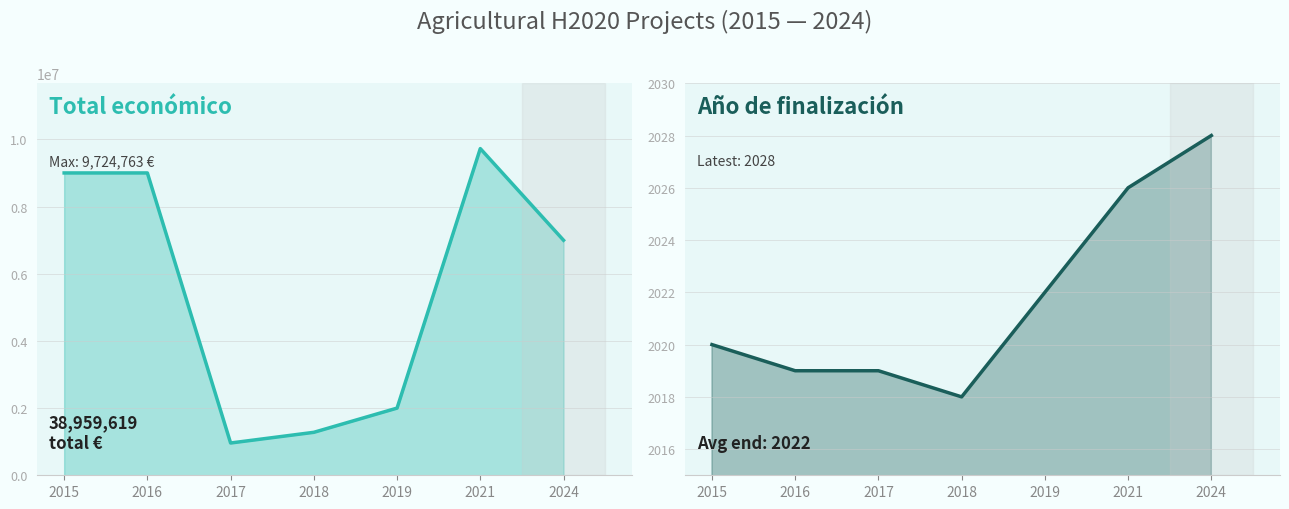

True or false: Total económico and Año de finalización cross at least once.

False